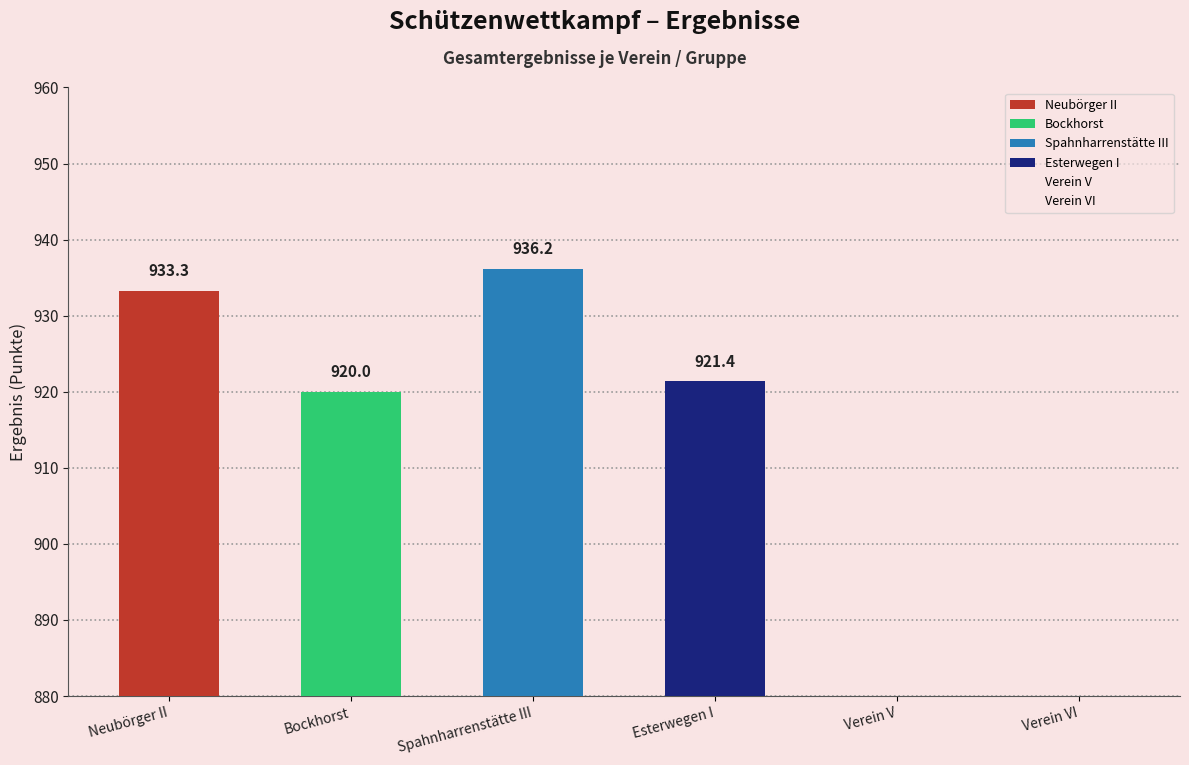

What is the label of the 6th bar from the left?

Verein VI